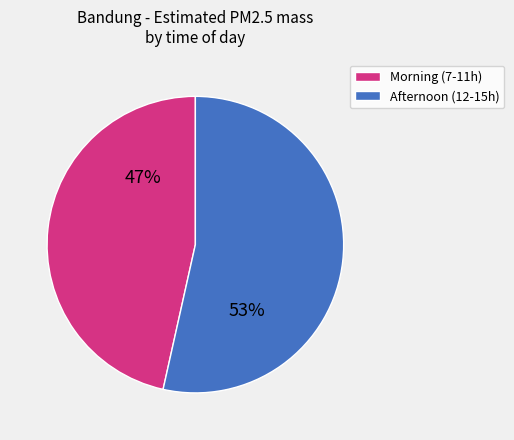

Which slice represents more than half of the pie?

Afternoon (12-15h)